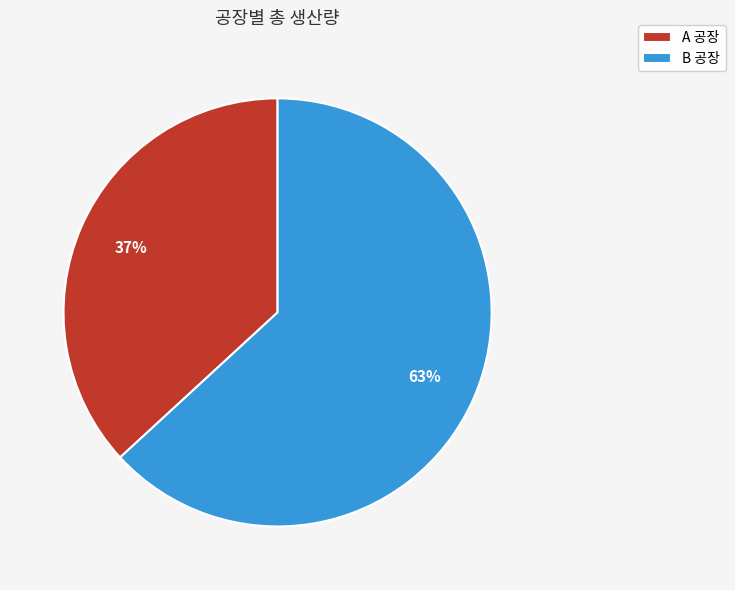

Combined, do A 공장 and B 공장 account for over 50%?

Yes